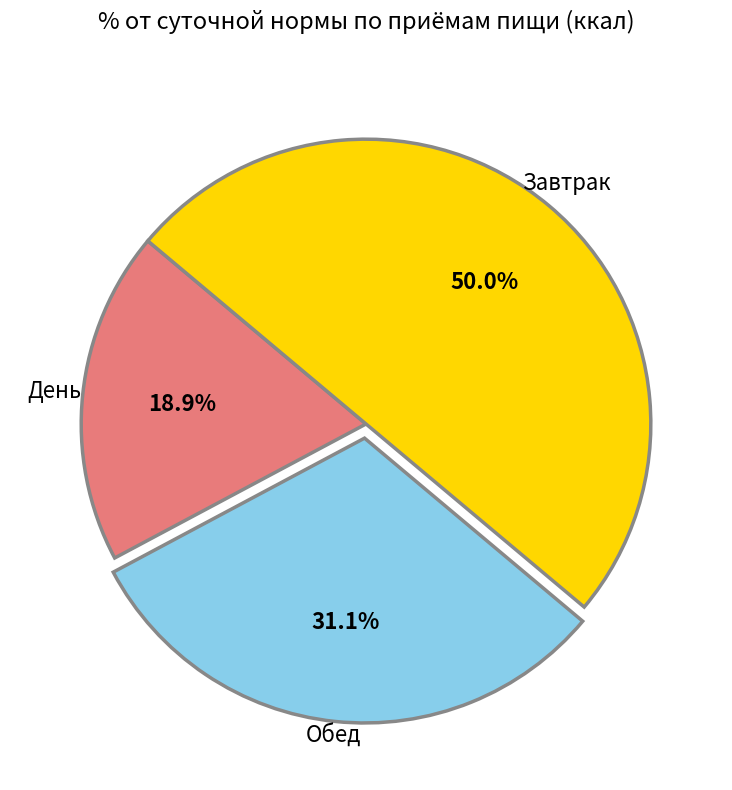

Does День represent more than half of the total?

No